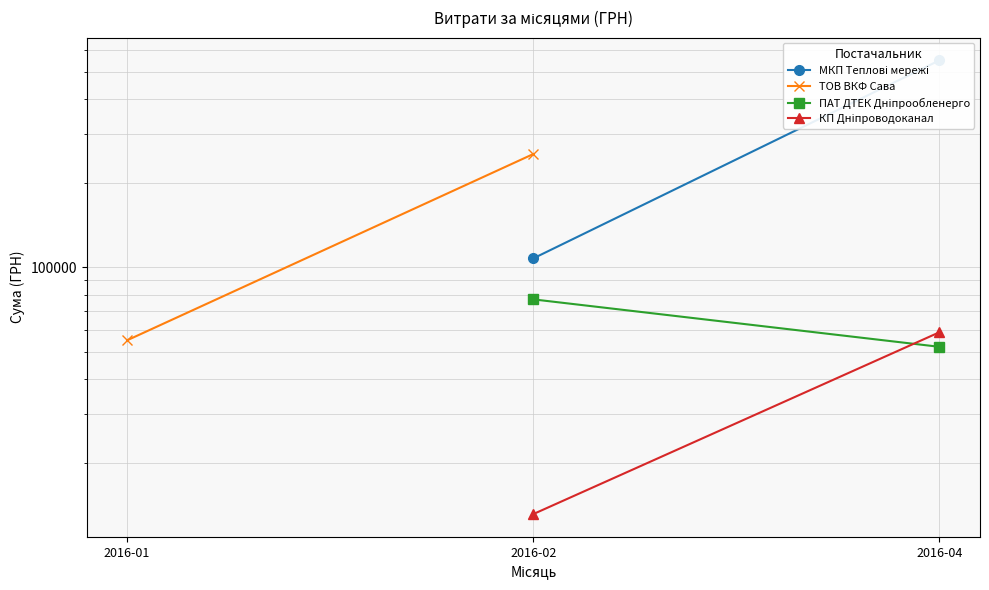

Which series has the largest total across all categories?

МКП Теплові мережі